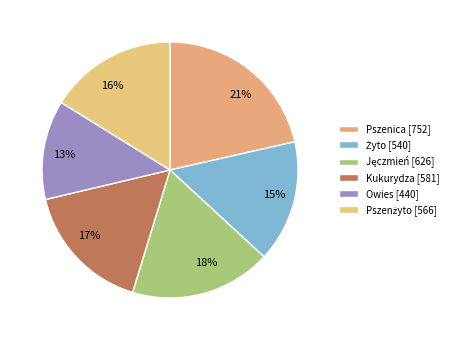

Which slice is the largest?

Pszenica